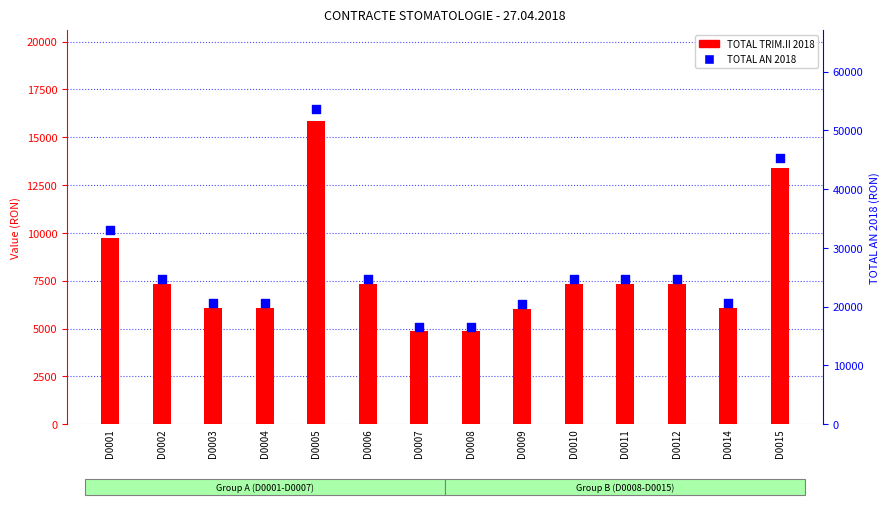

Is the value of TOTAL TRIM.II 2018 at D0004 greater than the value of TOTAL AN 2018 at D0009?

No